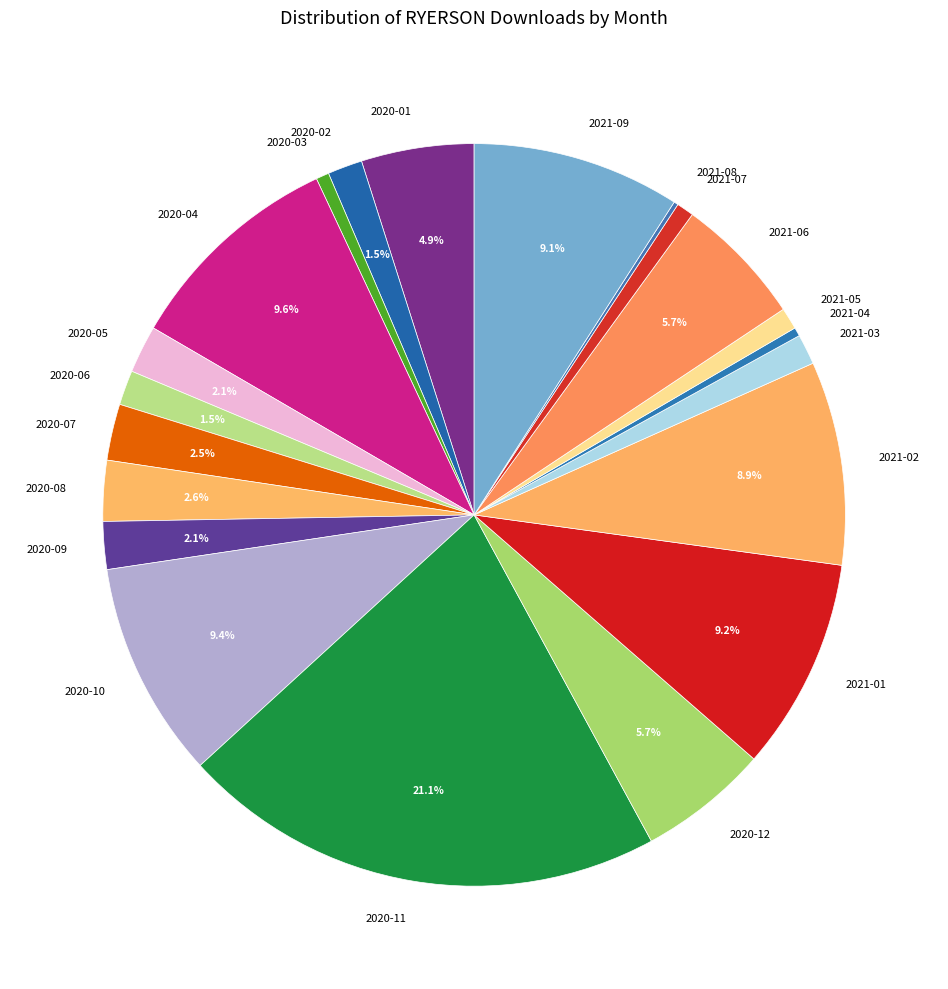

Is 2020-02 the majority of the pie?

No